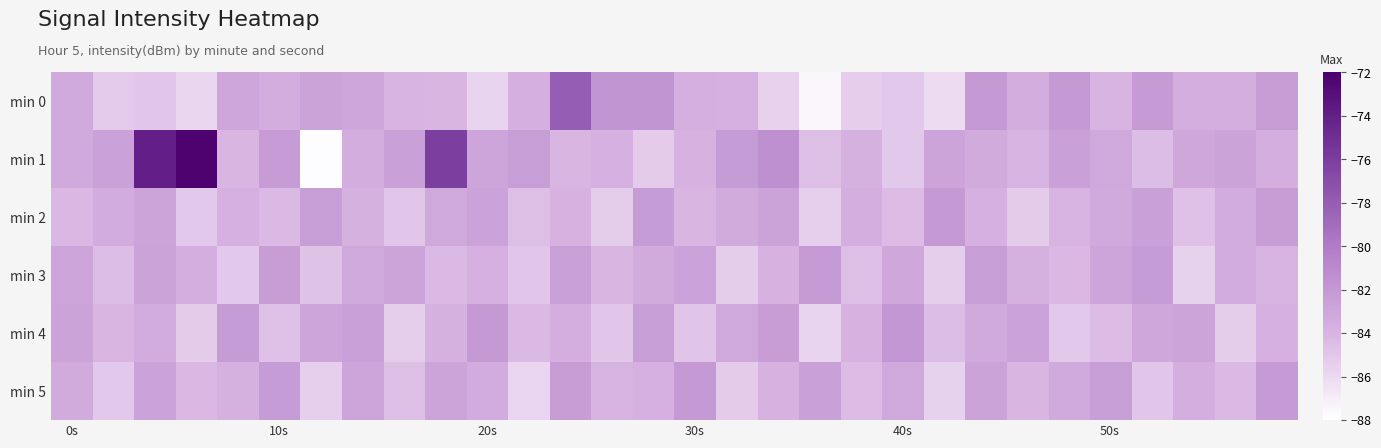

Reading left to right, extract all data points from this chart.

min 0: -83.4	-85.2	-85.0	-85.8	-83.1	-83.5	-82.8	-83.0	-84.0	-84.1	-85.7	-83.7	-78.0	-81.8	-81.7	-83.7	-83.7	-85.5	-87.5	-85.4	-85.1	-86.2	-82.1	-83.6	-82.1	-84.1	-82.2	-83.6	-83.6	-82.4
min 1: -83.4	-82.7	-74.0	-72.2	-84.1	-82.3	-87.8	-83.5	-82.6	-76.0	-83.0	-82.5	-84.1	-83.7	-85.2	-83.9	-82.3	-81.5	-84.6	-83.8	-85.1	-82.9	-83.4	-84.0	-82.6	-83.2	-84.5	-83.1	-82.8	-83.6
min 2: -84.2	-83.5	-82.9	-85.1	-83.7	-84.3	-82.5	-83.8	-85.0	-83.2	-82.7	-84.6	-83.9	-85.3	-82.3	-84.1	-83.4	-82.8	-85.5	-83.6	-84.4	-82.1	-83.7	-85.2	-84.0	-83.3	-82.6	-84.7	-83.5	-82.4
min 3: -83.0	-84.5	-82.8	-83.6	-85.1	-82.4	-84.8	-83.2	-82.9	-84.3	-83.7	-85.0	-82.6	-84.1	-83.4	-82.7	-85.3	-83.9	-82.2	-84.6	-83.1	-85.4	-82.5	-83.8	-84.2	-83.0	-82.3	-85.6	-83.5	-84.0
min 4: -82.8	-84.1	-83.5	-85.2	-82.3	-84.7	-83.0	-82.6	-85.4	-83.8	-82.1	-84.3	-83.6	-85.0	-82.5	-84.9	-83.2	-82.4	-85.7	-83.9	-82.0	-84.5	-83.3	-82.7	-85.1	-84.4	-83.1	-82.9	-85.3	-83.7
min 5: -83.4	-85.1	-82.7	-84.2	-83.8	-82.3	-85.5	-83.0	-84.6	-82.9	-83.5	-85.8	-82.4	-84.0	-83.7	-82.1	-85.2	-83.9	-82.6	-84.4	-83.2	-85.6	-82.8	-84.1	-83.3	-82.5	-85.0	-83.6	-84.3	-82.2